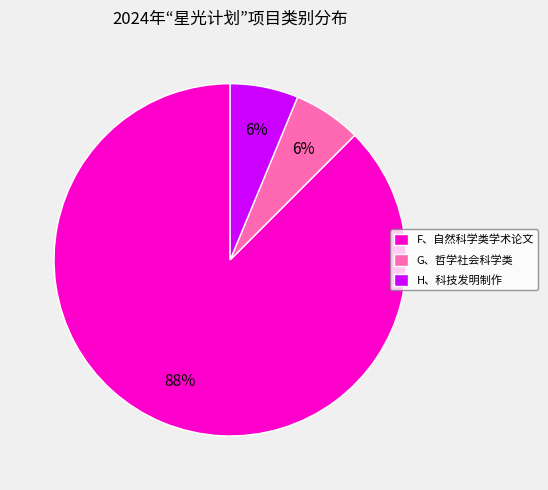

Combined, do H、科技发明制作 and G、哲学社会科学类 account for over 50%?

No